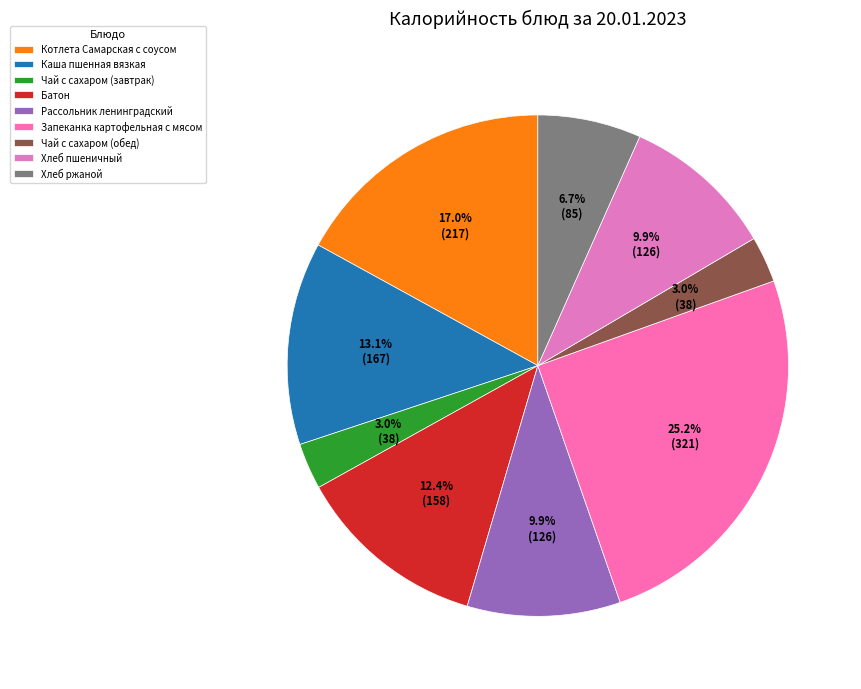

Approximately how many times larger is the value at Батон compared to Котлета Самарская с соусом?

0.7